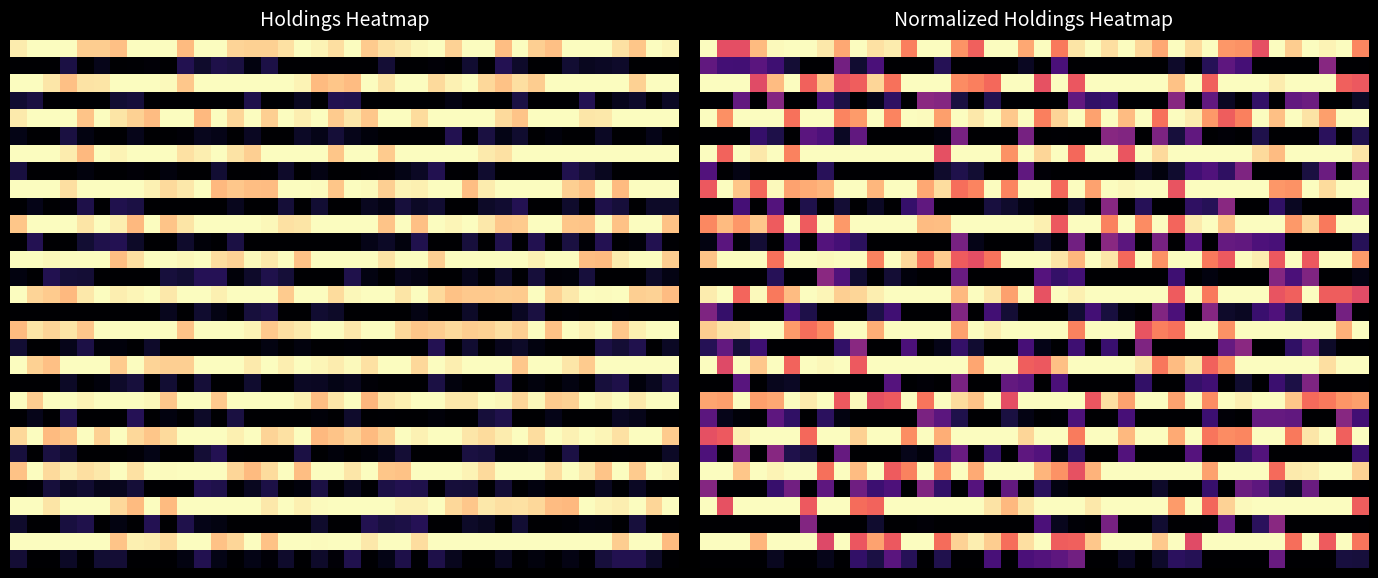

What is the maximum value shown in the chart?

1.0